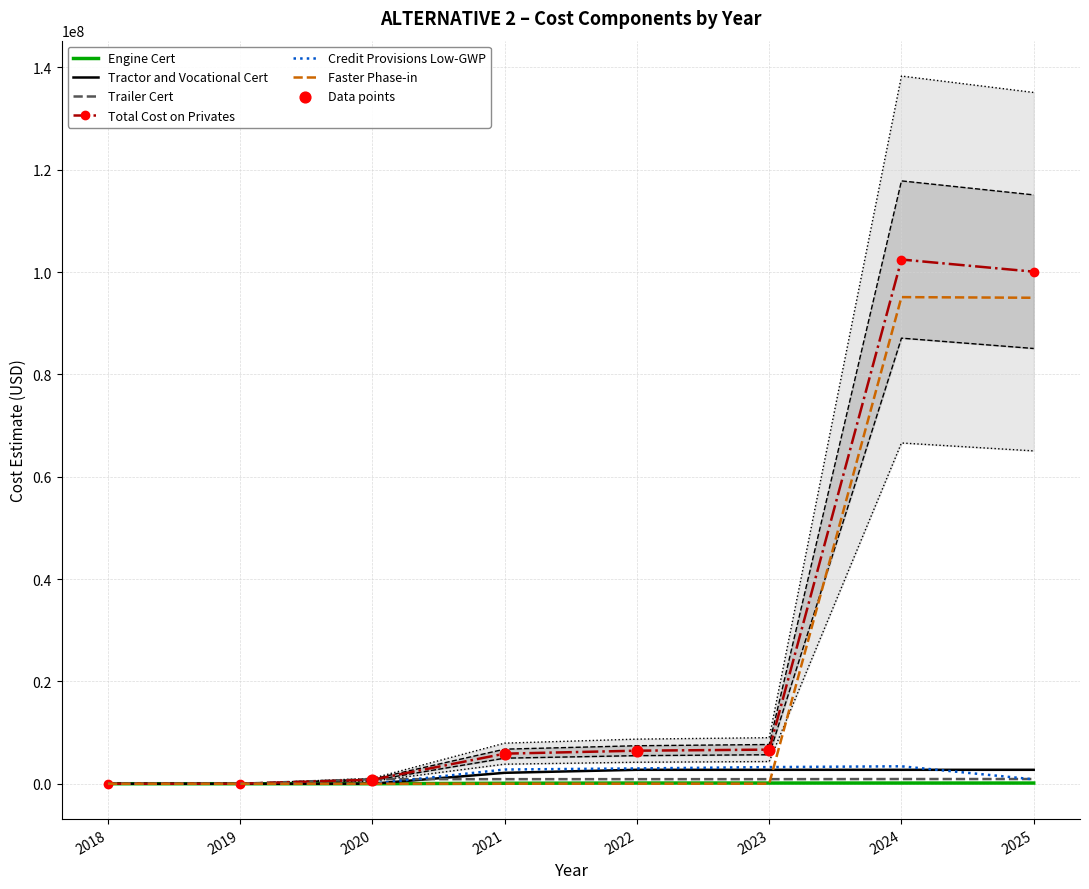

Which series has the largest total across all categories?

Total Cost on Privates